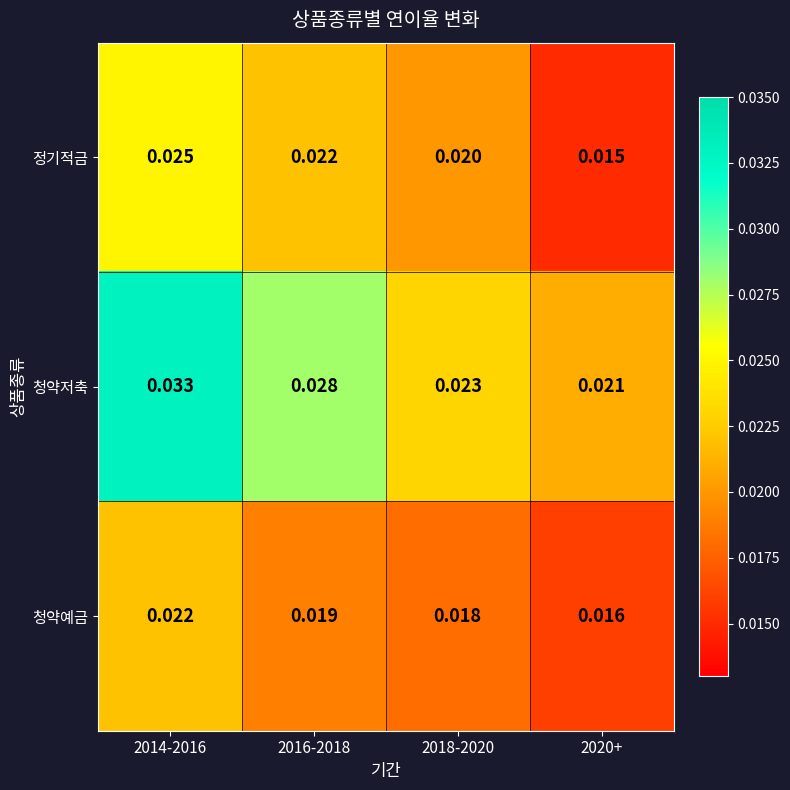

Which series changed the most between 2014-2016 and 2020+?

청약저축